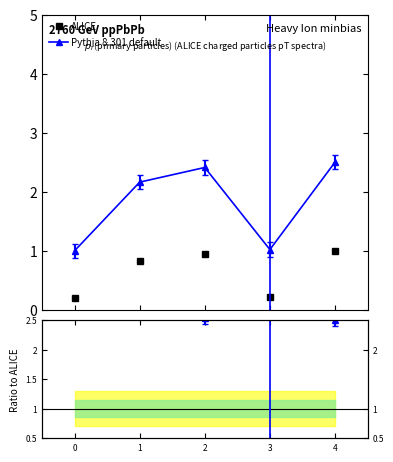

Which series has the largest total across all categories?

Pythia 8.301 default